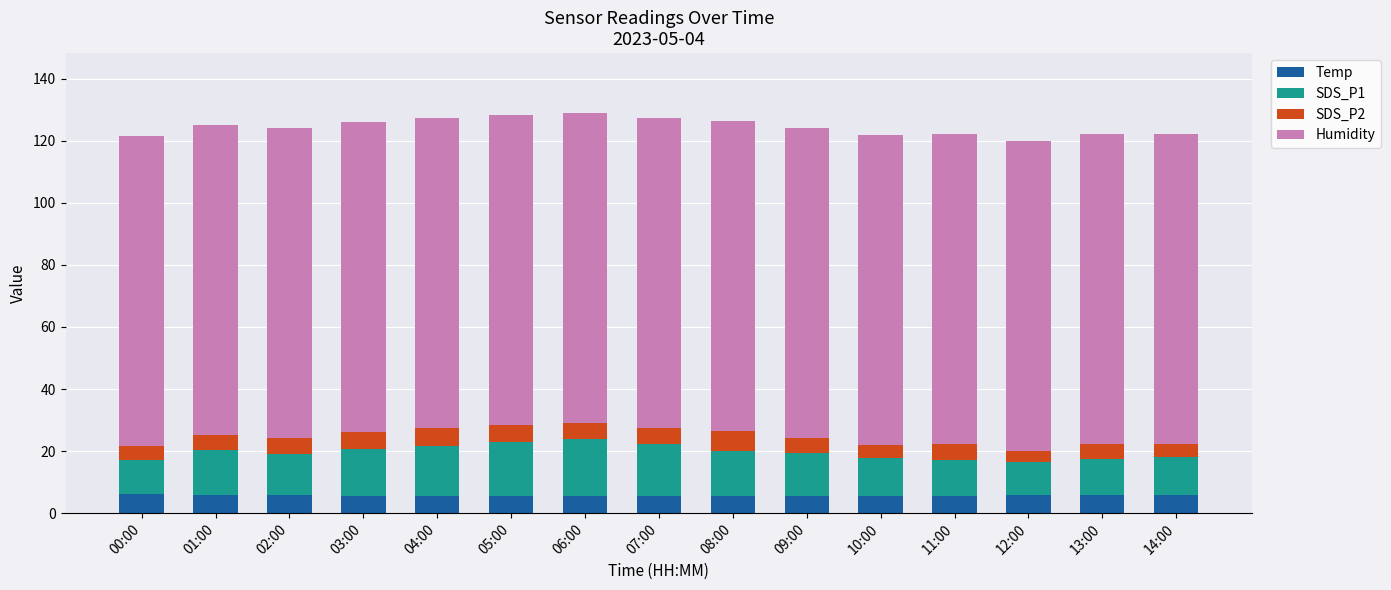

What is the sum of the Temp values at 00:00 and 06:00?

11.7